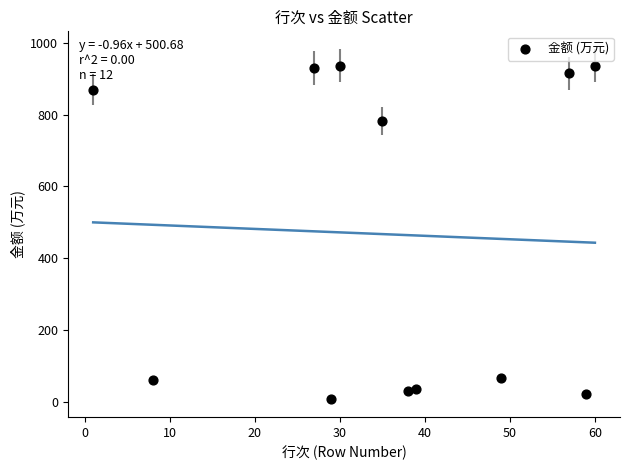

What Y value in the scatter plot is closest to 471?

783.6